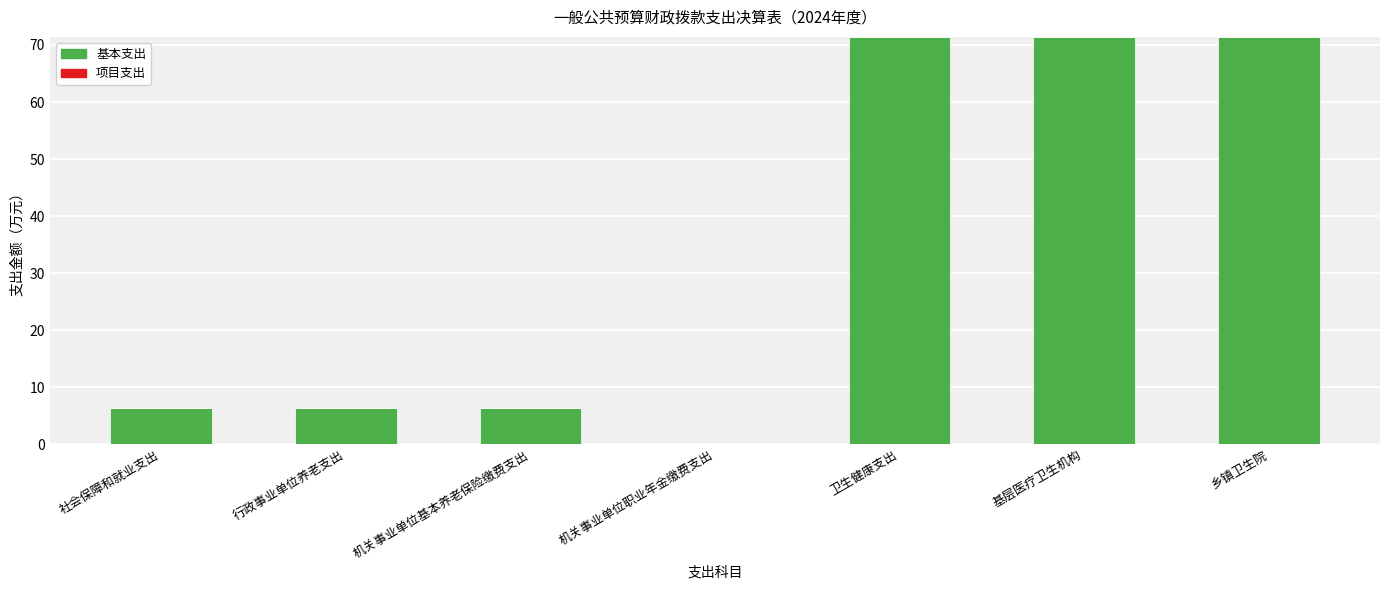

What is the approximate value at 社会保障和就业支出?

6.4